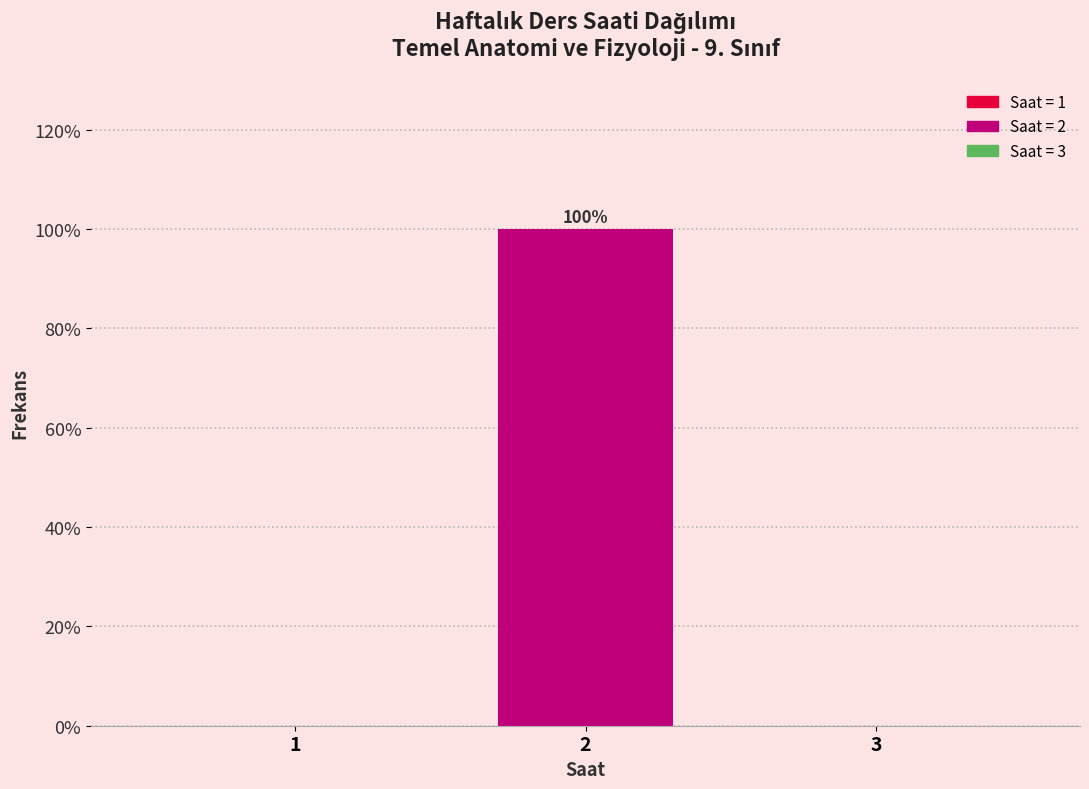

Reading left to right, list all the values displayed in this chart.

1=0	2=100	3=0